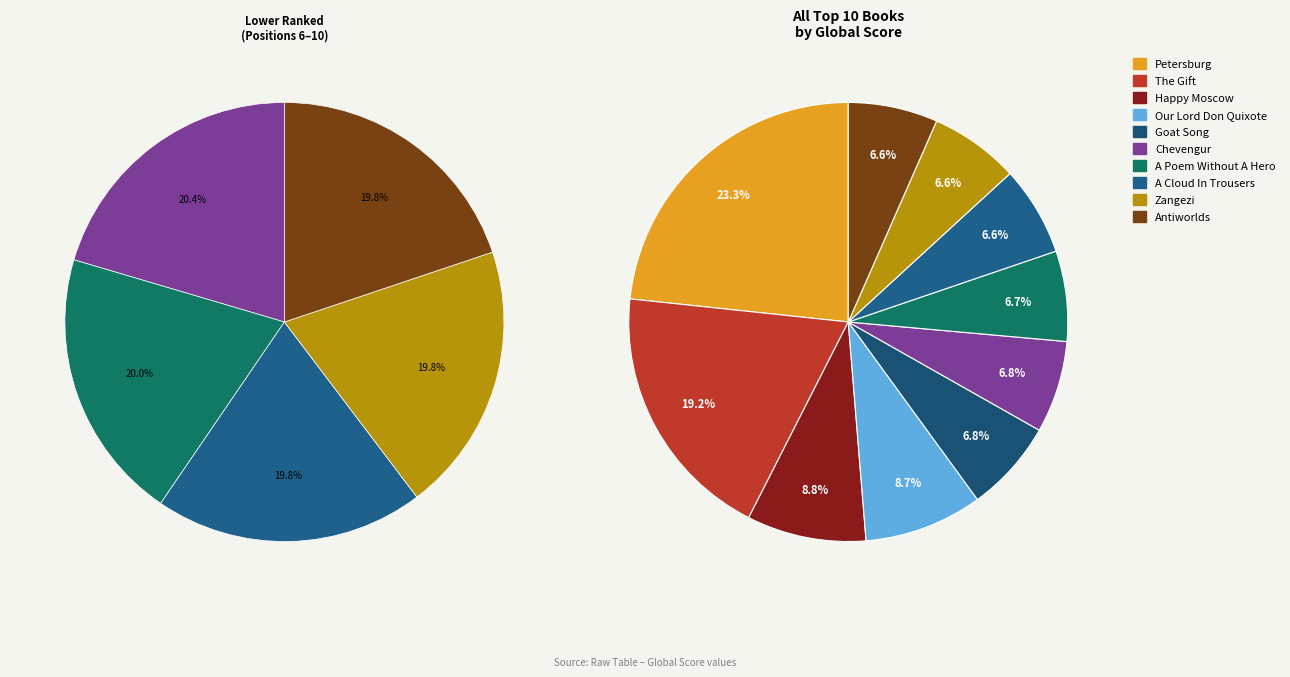

Does A Cloud In Trousers represent more than half of the total?

No